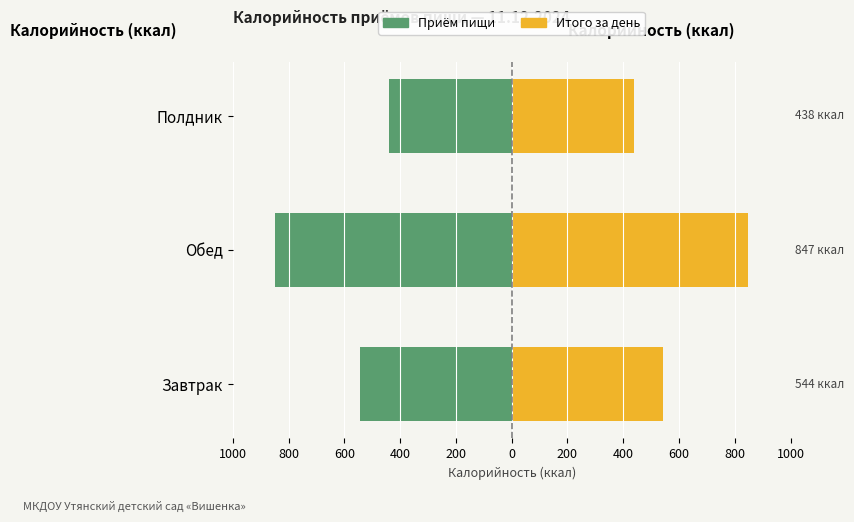

Reading right to left, what are all the values shown in this chart?

Калорийность (левая шкала): -438	-847	-544
Калорийность (правая шкала): 438	847	544